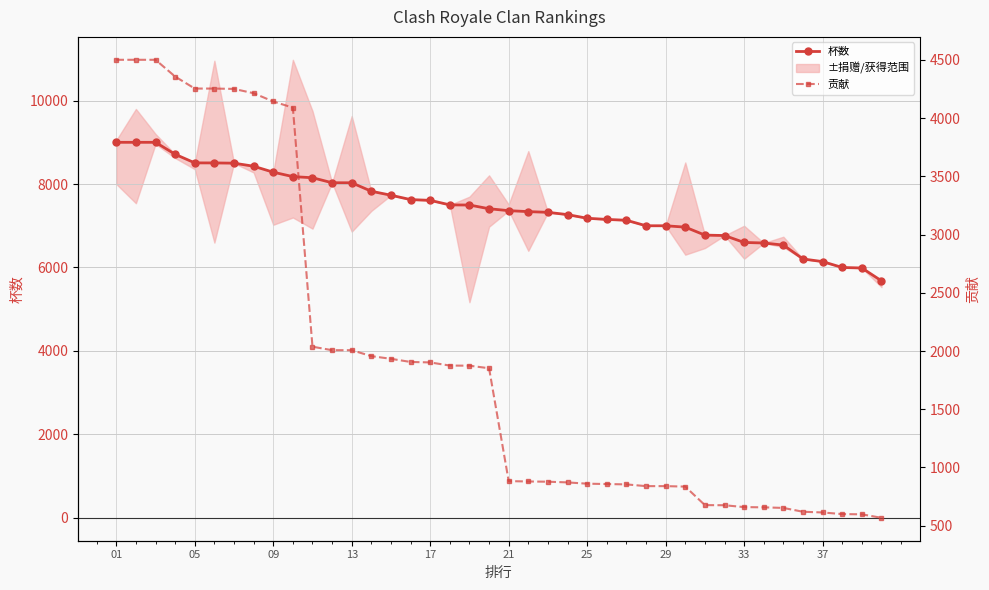

The value of 杯数 at 21 is 11740. True or false?

False